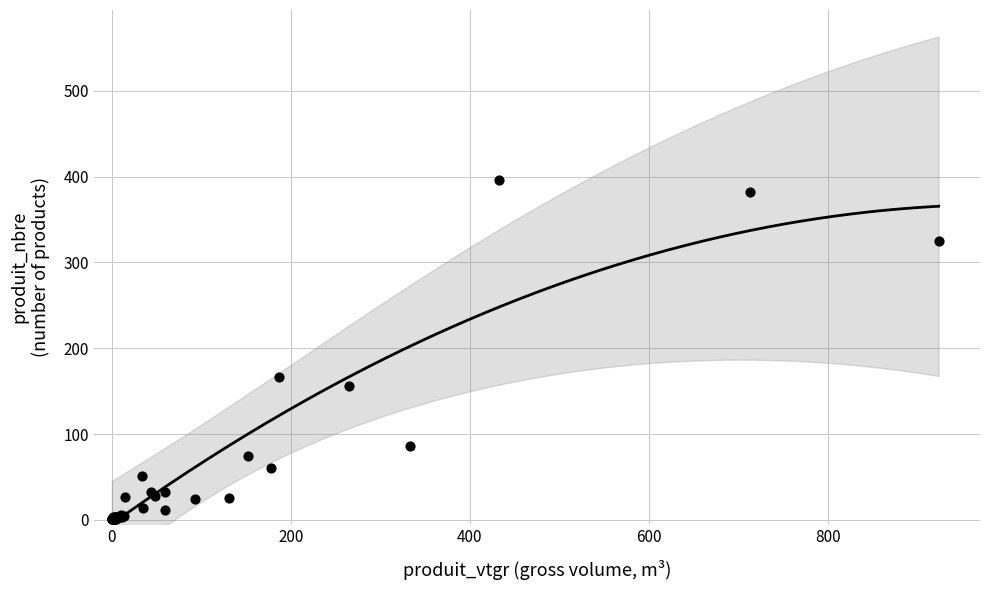

What Y value in the scatter plot is closest to 198?

167